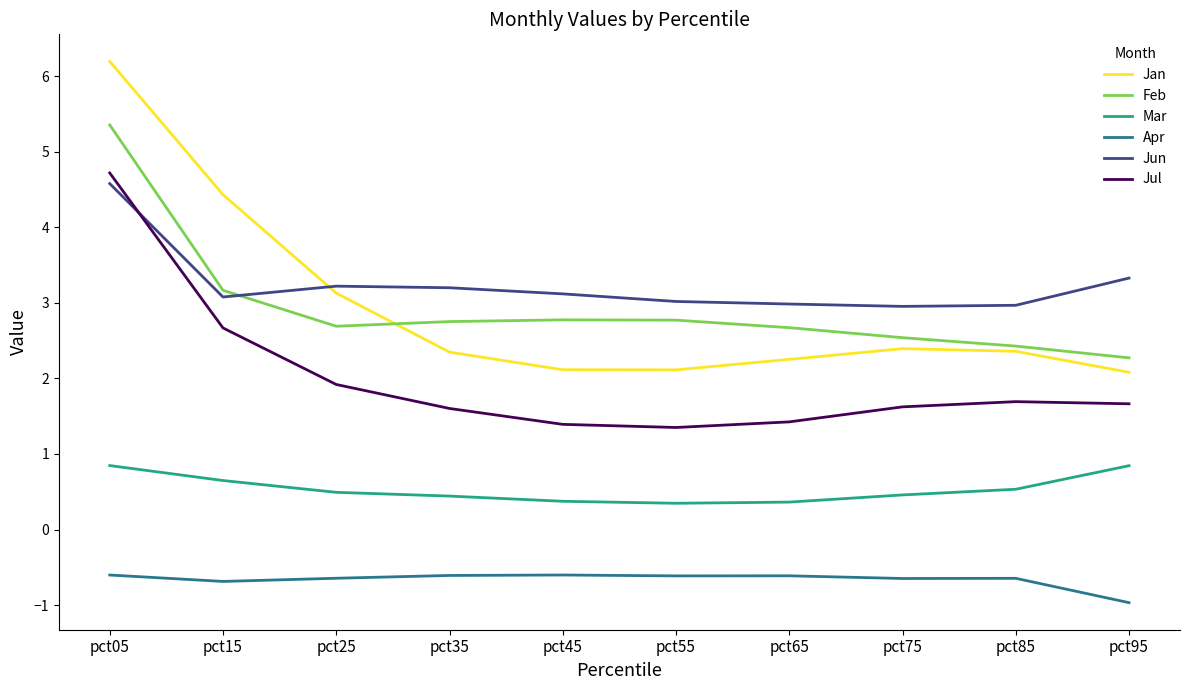

Read the Jul value at pct35.

1.6